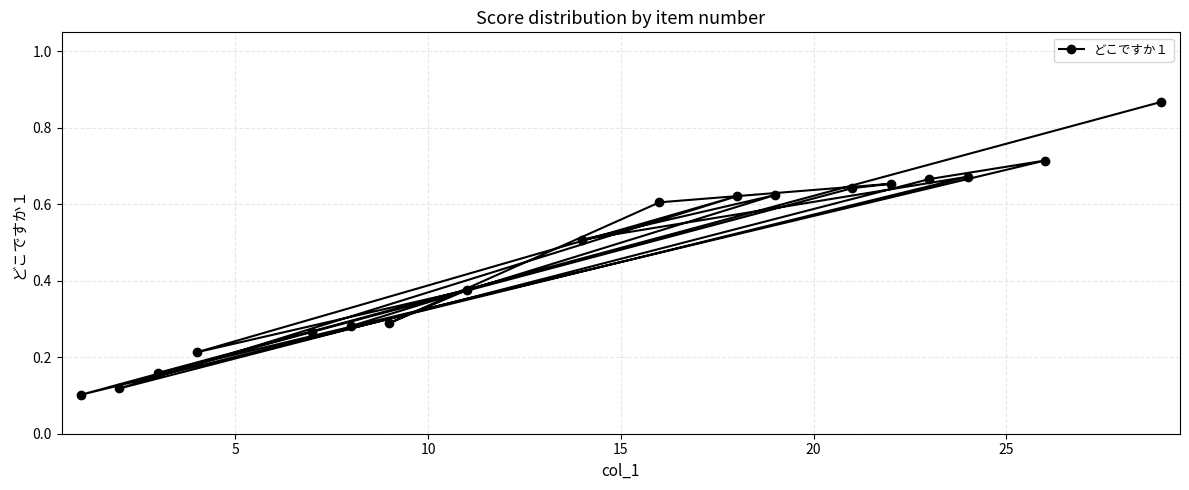

How many lines are shown in the chart?

1